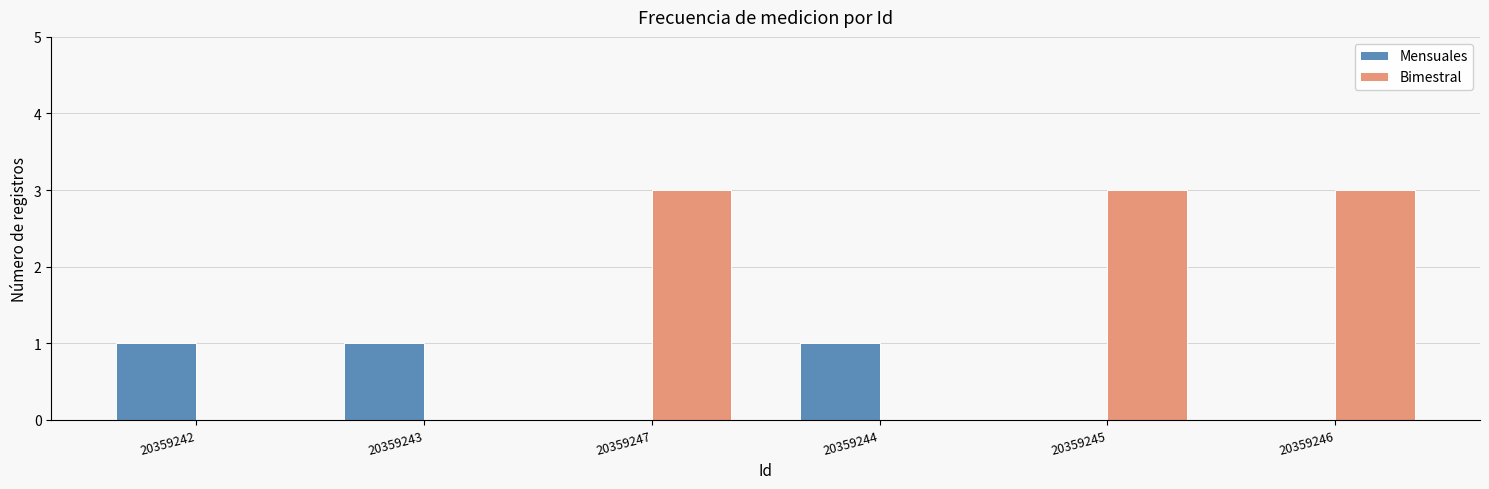

The Bimestral series shows 0 at 20359243. True or false?

True